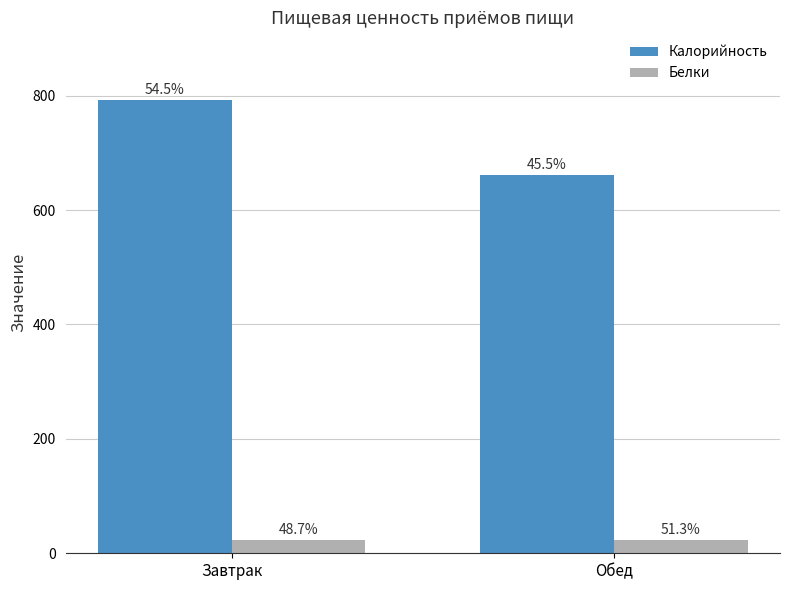

Reading left to right, what are all the values shown in this chart?

Калорийность: Завтрак=791.9	Обед=660.9
Белки: Завтрак=22.8	Обед=24.0